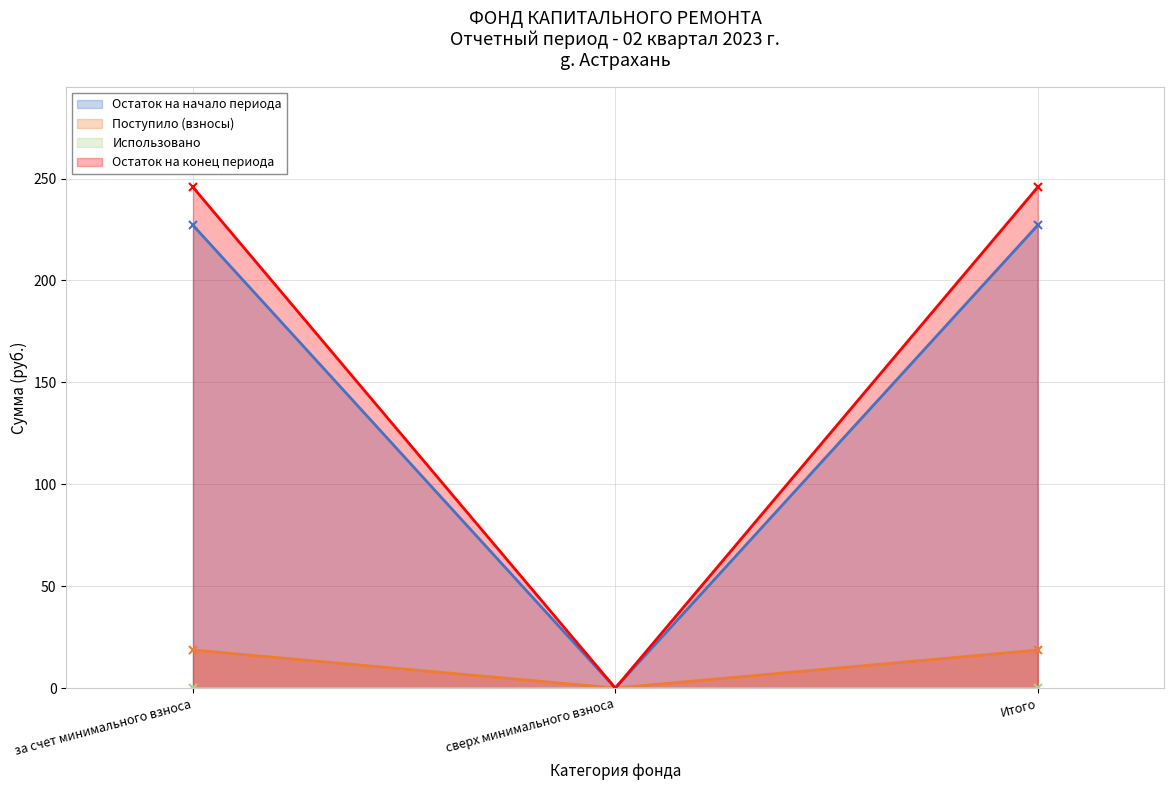

What is the greatest value displayed?

245.7